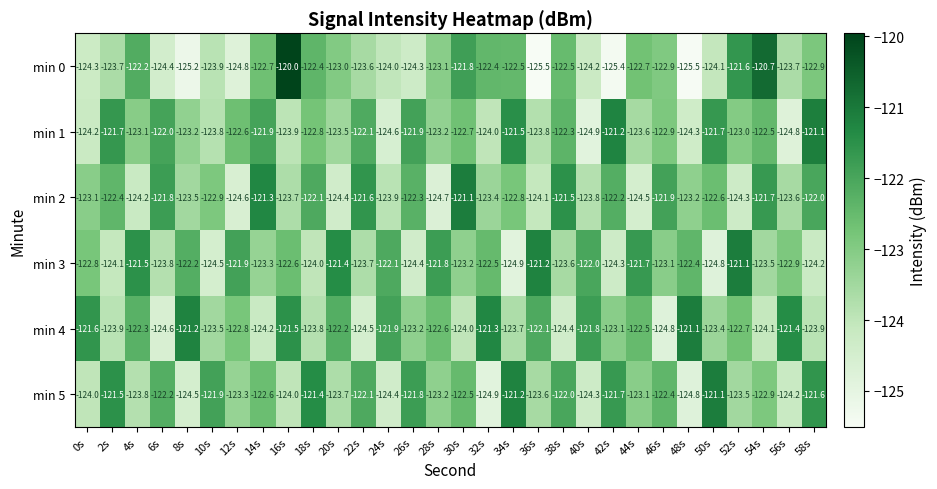

At which category is the sum across all series the highest?

30s